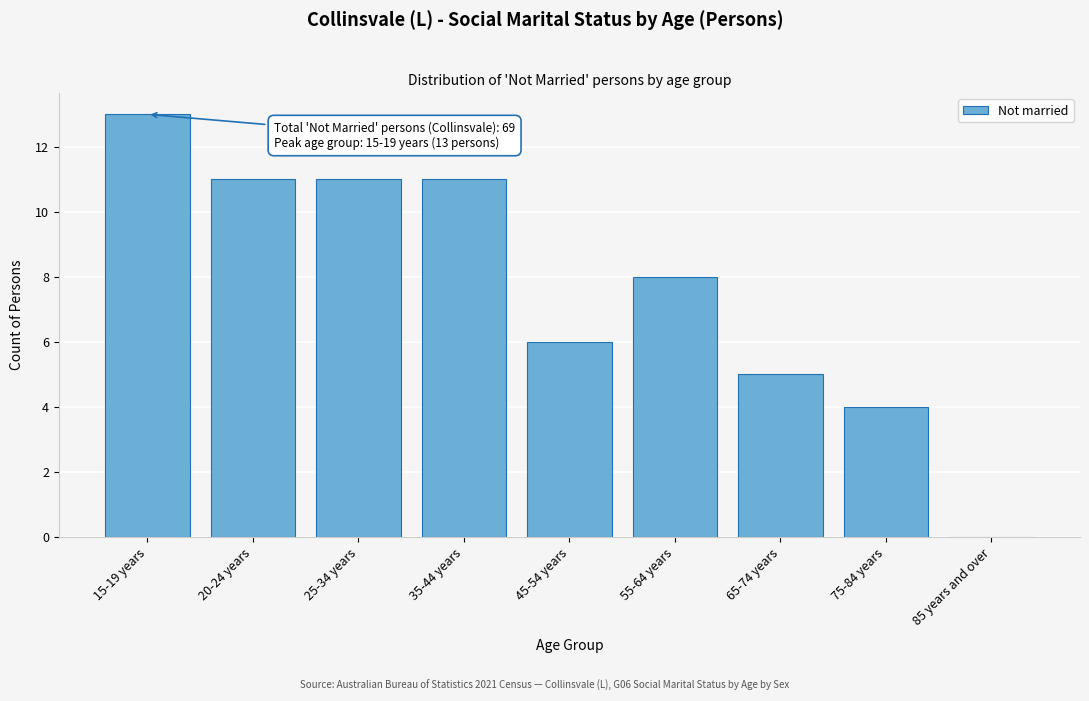

Reading left to right, list all the values displayed in this chart.

15-19 years=13	20-24 years=11	25-34 years=11	35-44 years=11	45-54 years=6	55-64 years=8	65-74 years=5	75-84 years=4	85 years and over=0